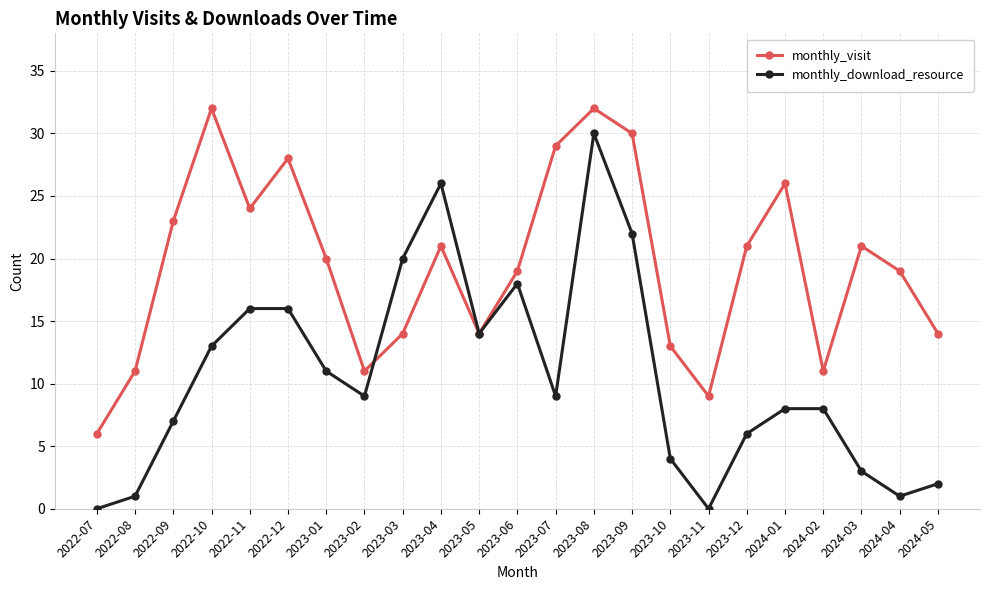

Which series has the largest total across all categories?

monthly_visit